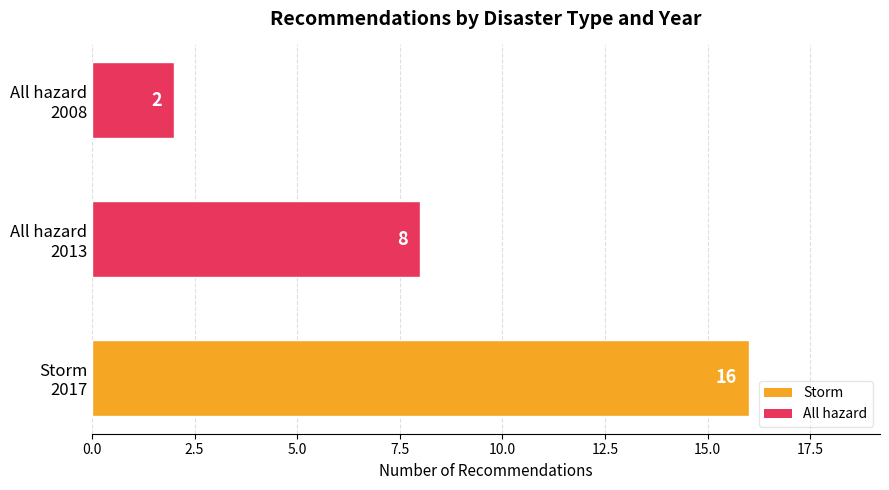

What is the greatest value displayed?

16